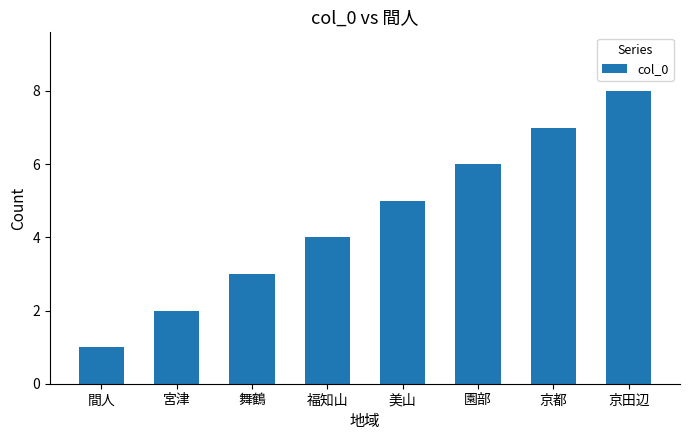

List the labels in order of value, smallest first.

間人, 宮津, 舞鶴, 福知山, 美山, 園部, 京都, 京田辺